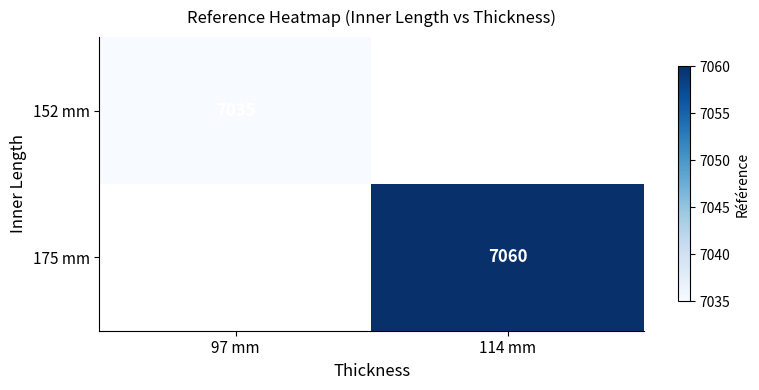

The value of 175 mm at 114 mm is 9518. True or false?

False